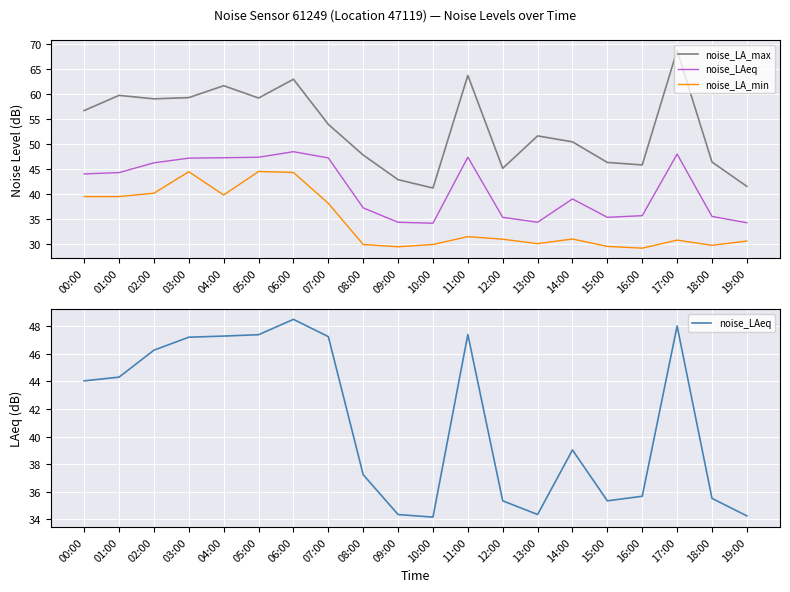

At which label does noise_LA_min reach its peak?

05:00